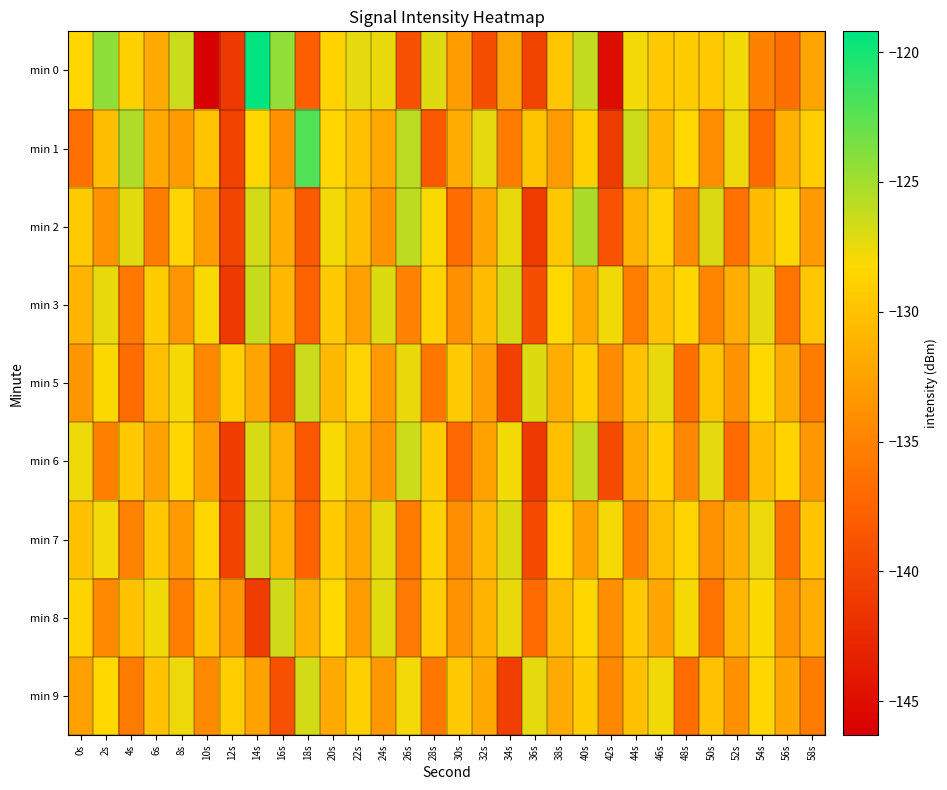

What is the greatest value displayed?

-119.2